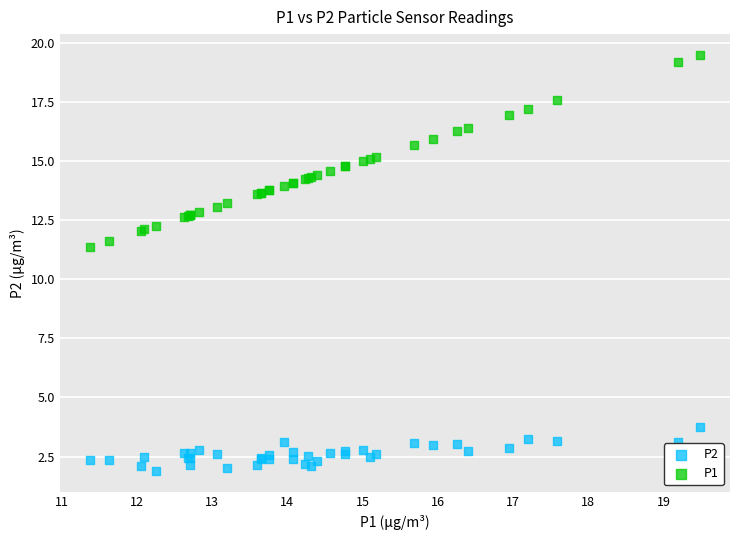

What is the X range (max minus min) for the scatter plot?

8.1